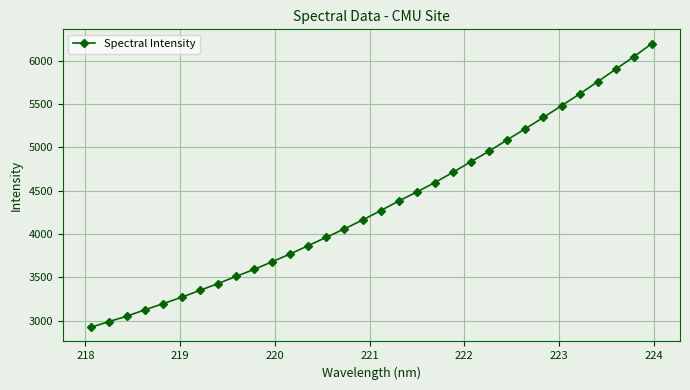

What is the difference between the maximum and second lowest values?

3207.5